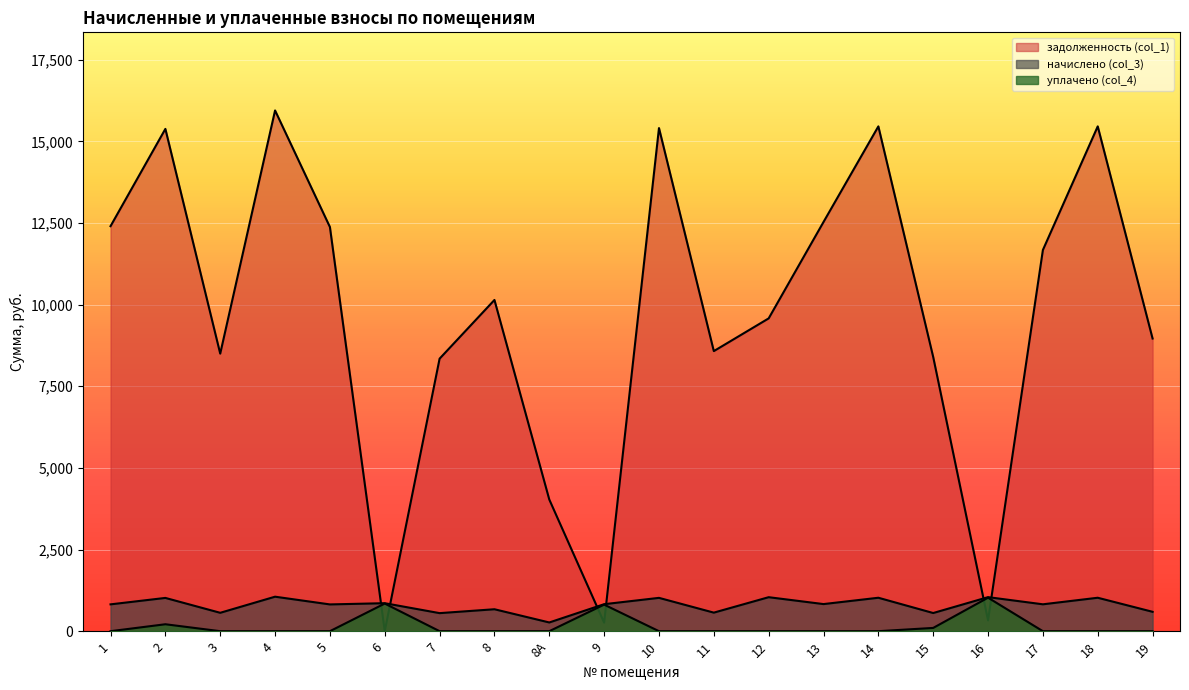

Which series has the largest range (max minus min)?

задолженность (col_1)